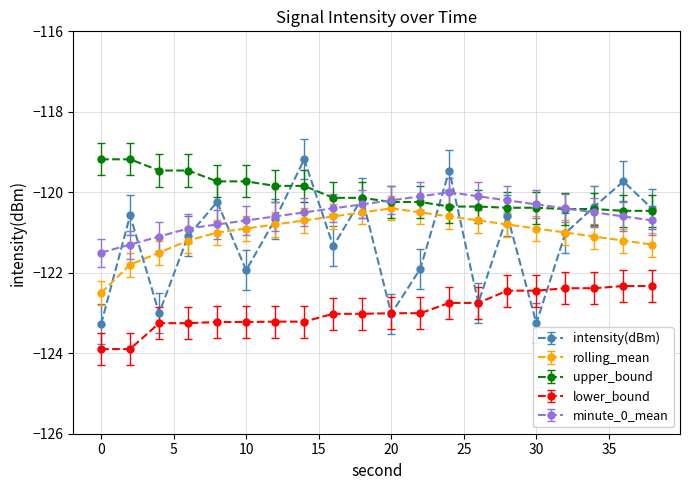

How many interior local valleys does the intensity(dBm) series have?

6